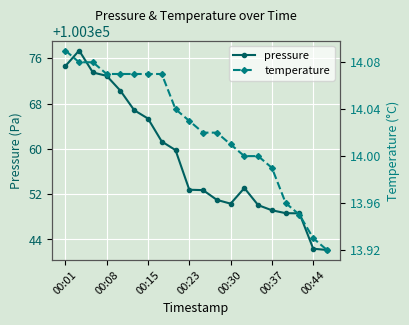

What is the value of the pressure point at the 15th from the left?

100350.1